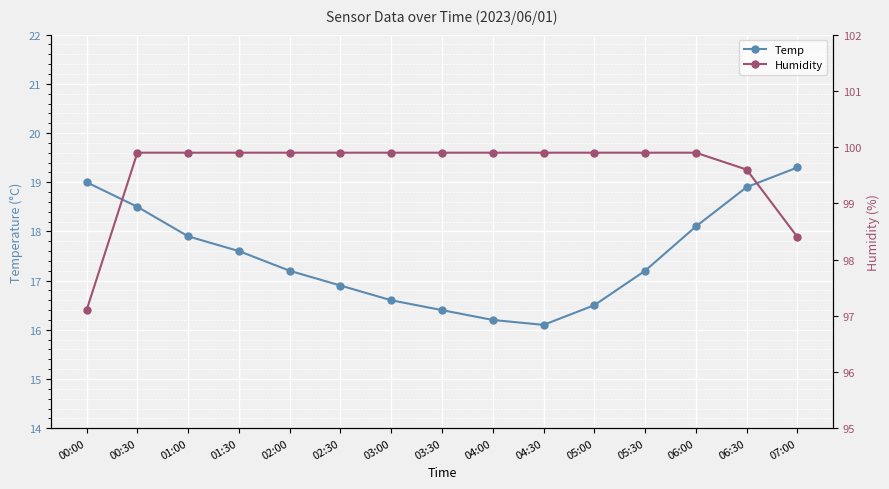

Where is Humidity nearest to the value 98?

07:00